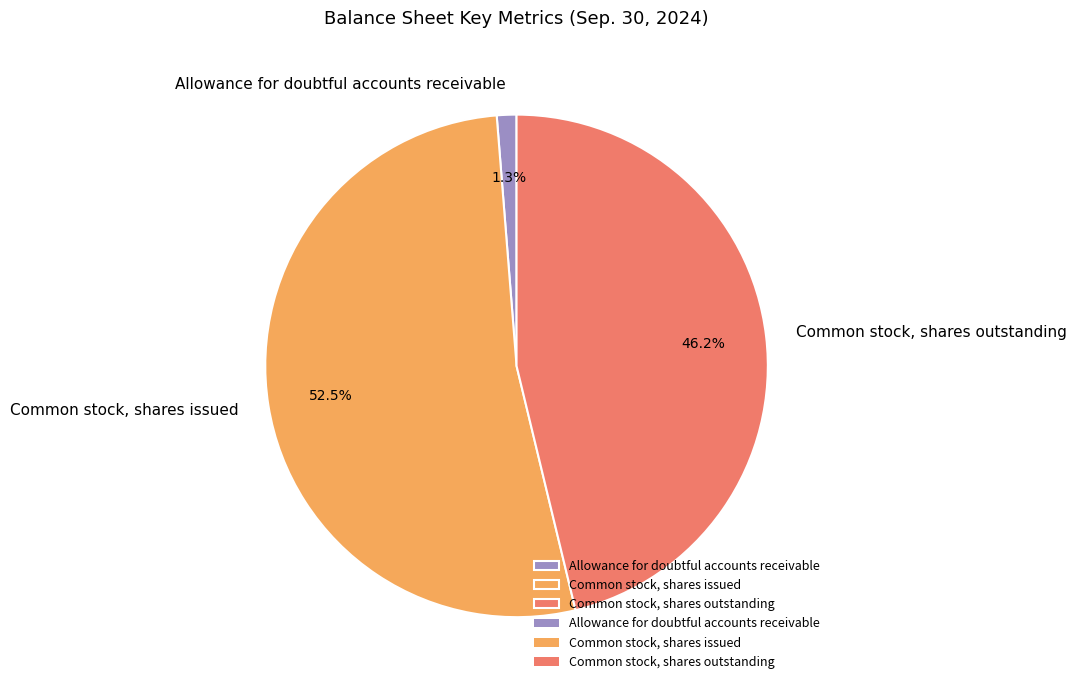

Is there any slice that represents more than half of the pie?

Yes